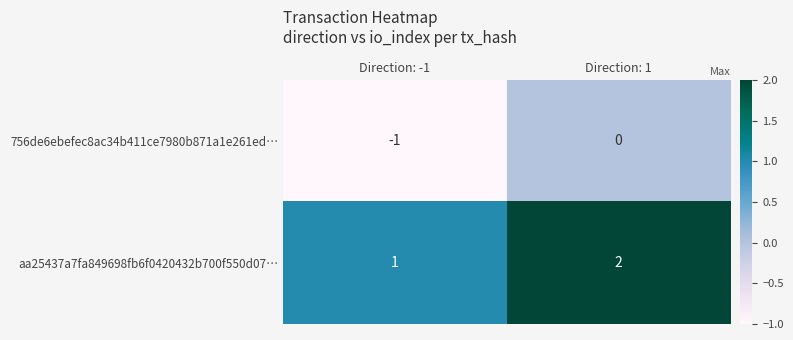

Is it true that aa25437a7fa849698fb6f0420432b700f550d07… equals 1 at Direction: -1?

True